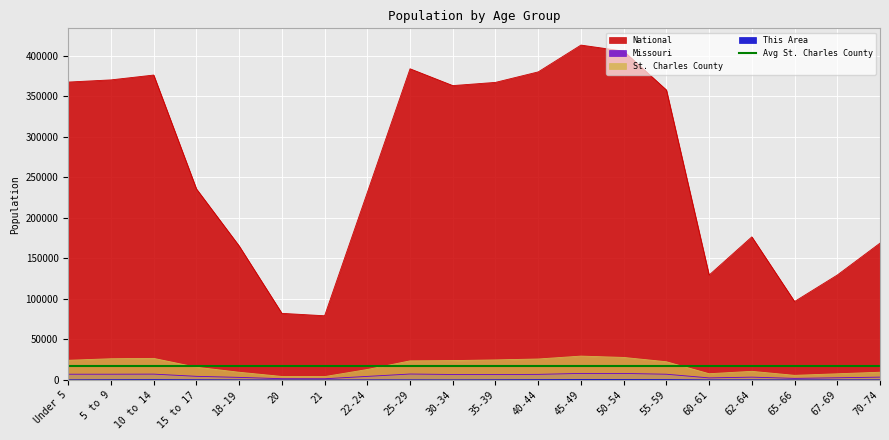

Between 15 to 17 and 35-39, which series saw the biggest shift?

National